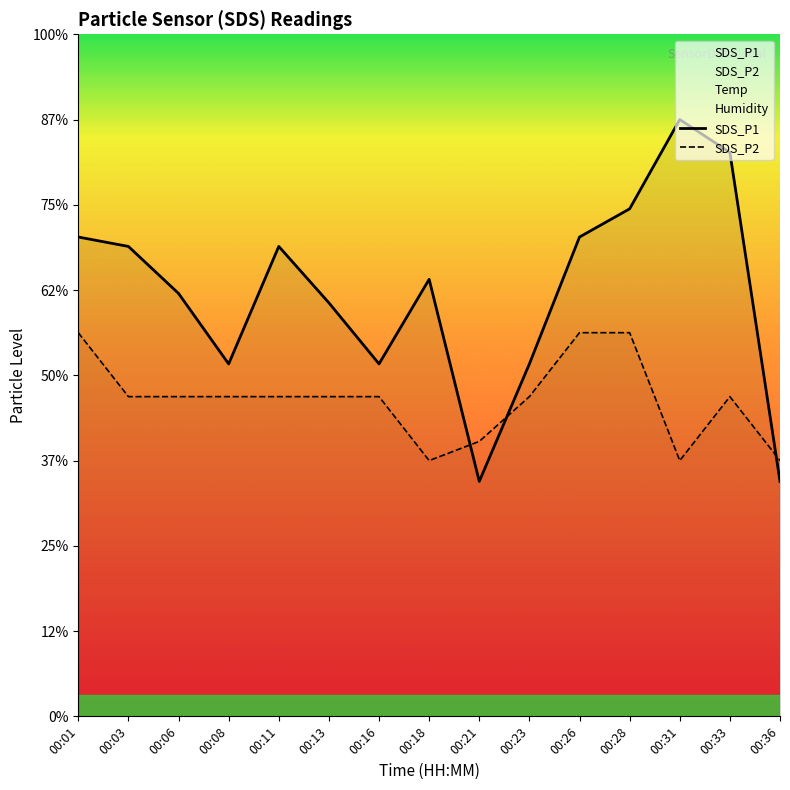

Is the value of SDS_P1 at 00:28 greater than the value of SDS_P2 at 00:13?

Yes